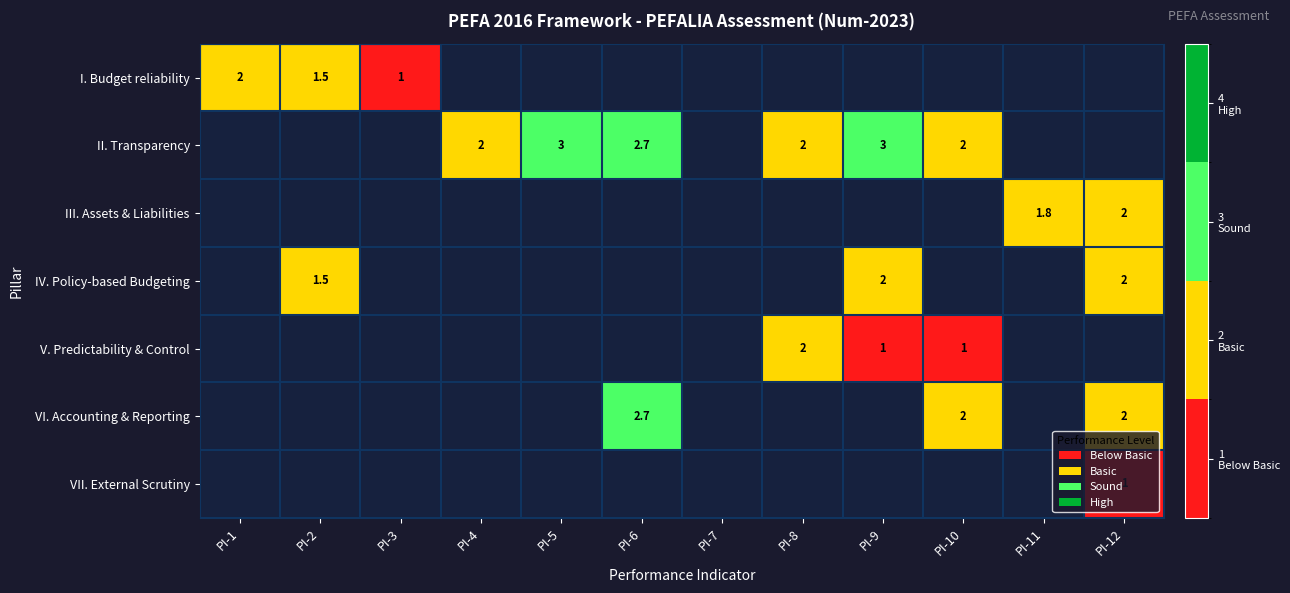

Is the value of VI. Accounting & Reporting at PI-6 greater than the value of V. Predictability & Control at PI-10?

Yes